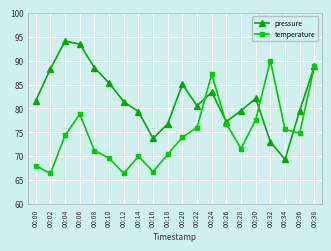

Between 00:10 and 00:18, which series saw the biggest shift?

pressure